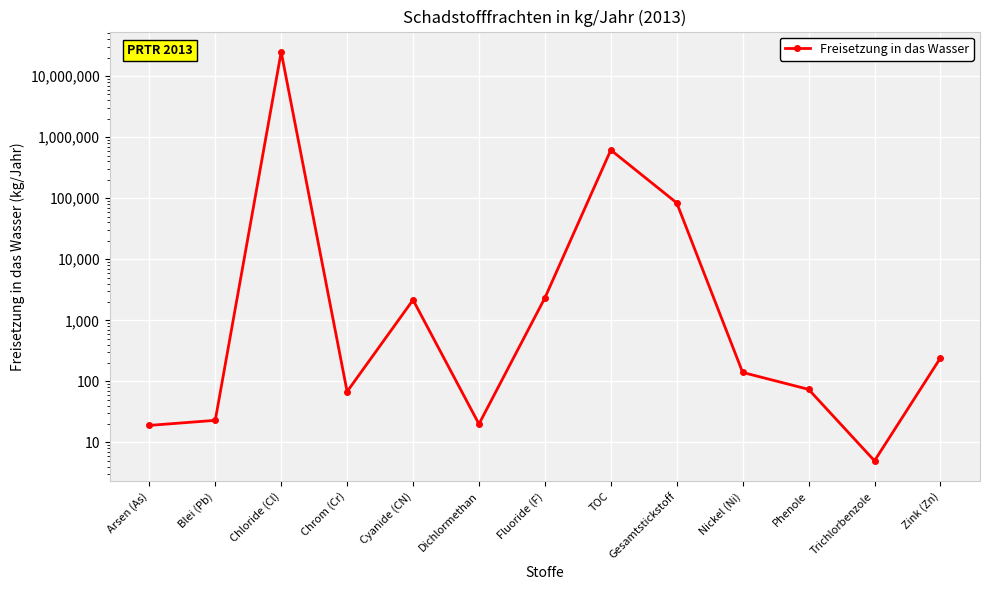

How many points are lower than both their immediate neighbors (excluding endpoints)?

3